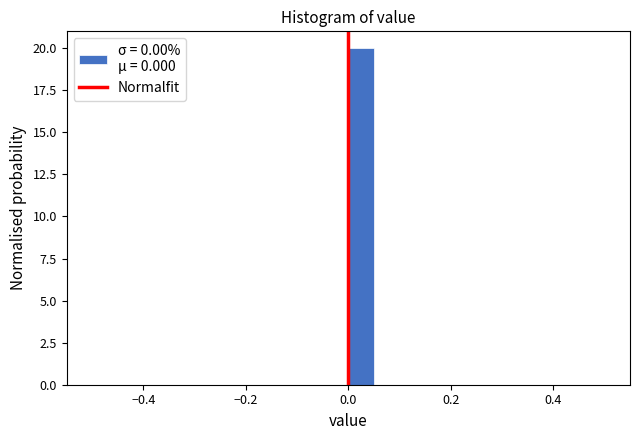

Around what value on the x-axis is the tallest bar? Give the approximate position of its centre, as read against the axis.

0.02